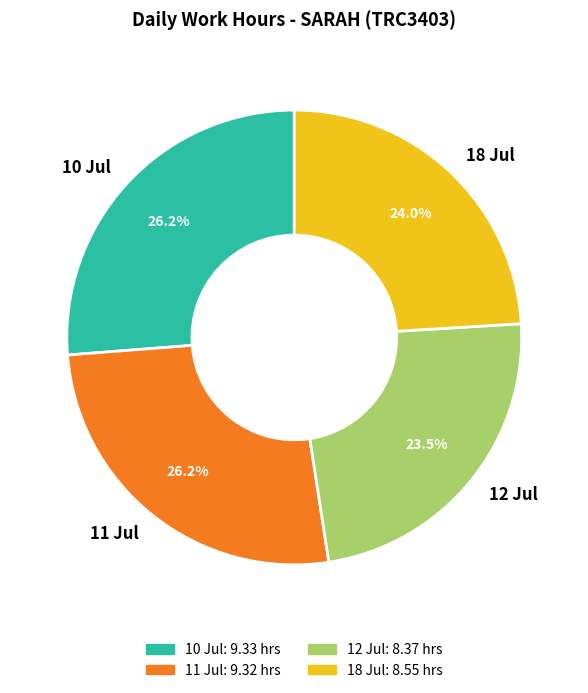

Approximately how many times larger is the value at 10 Jul compared to 18 Jul?

1.1